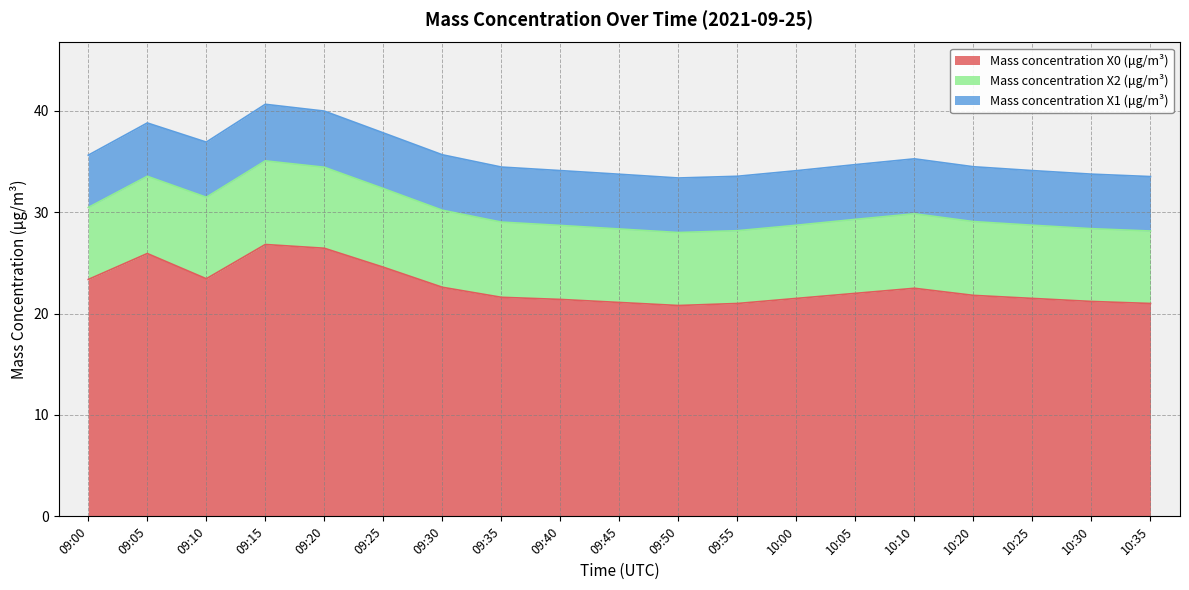

Does the chart display data point markers on the line(s)?

No